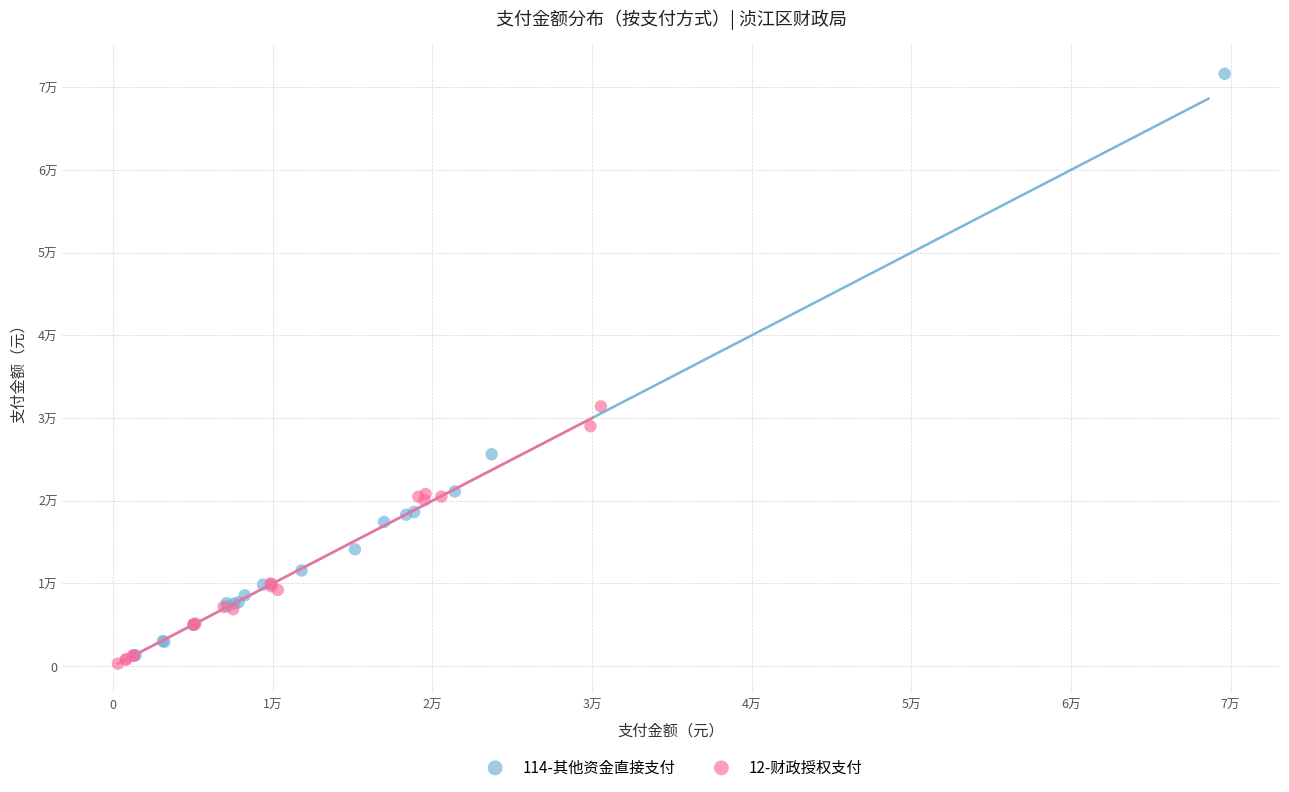

Which series contains the highest Y value?

114-其他资金直接支付